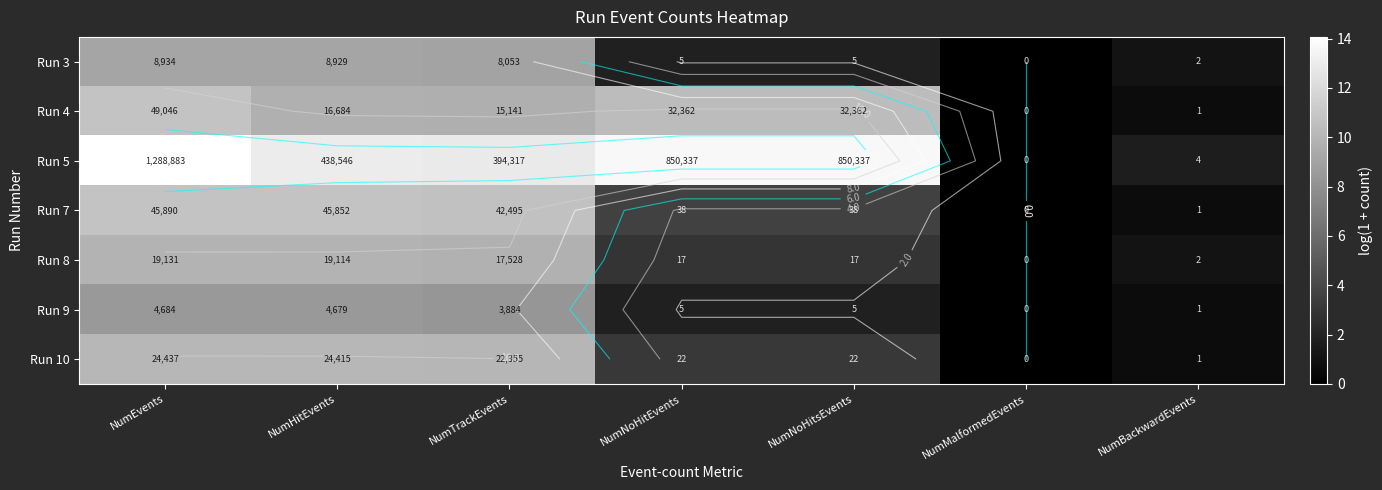

How many data points does each series have?

7